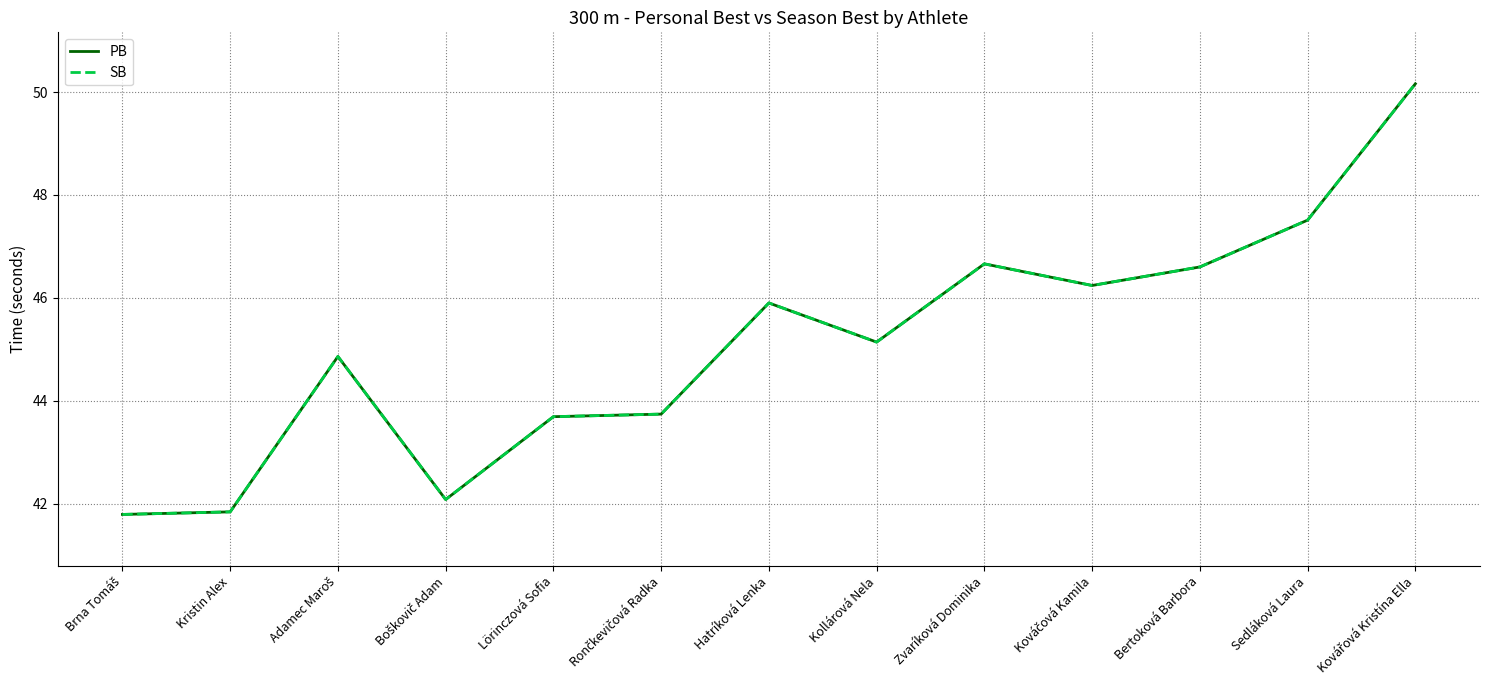

Does the chart have visible grid lines?

Yes